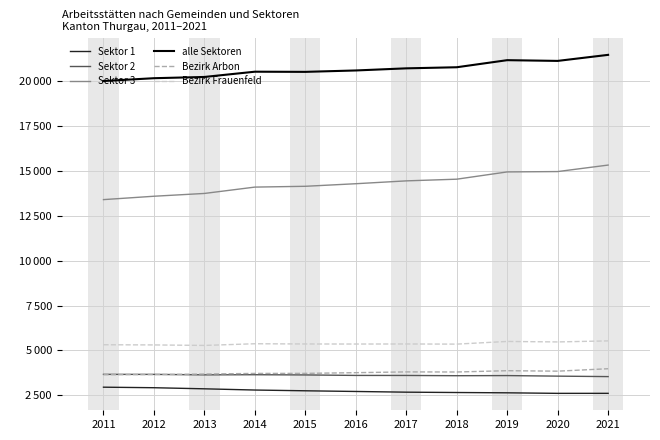

How many interior local peaks does the Sektor 2 series have?

2